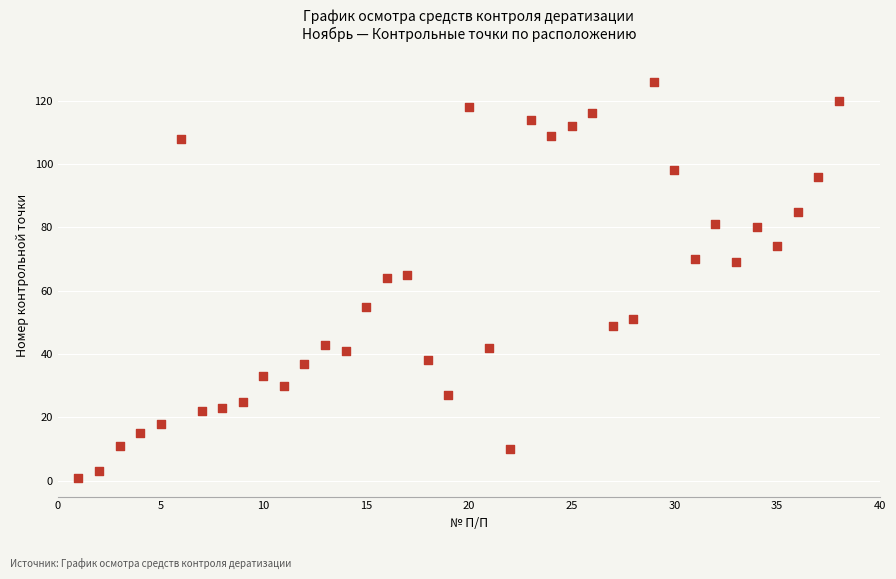

What is the range of Y values (max minus min)?

125